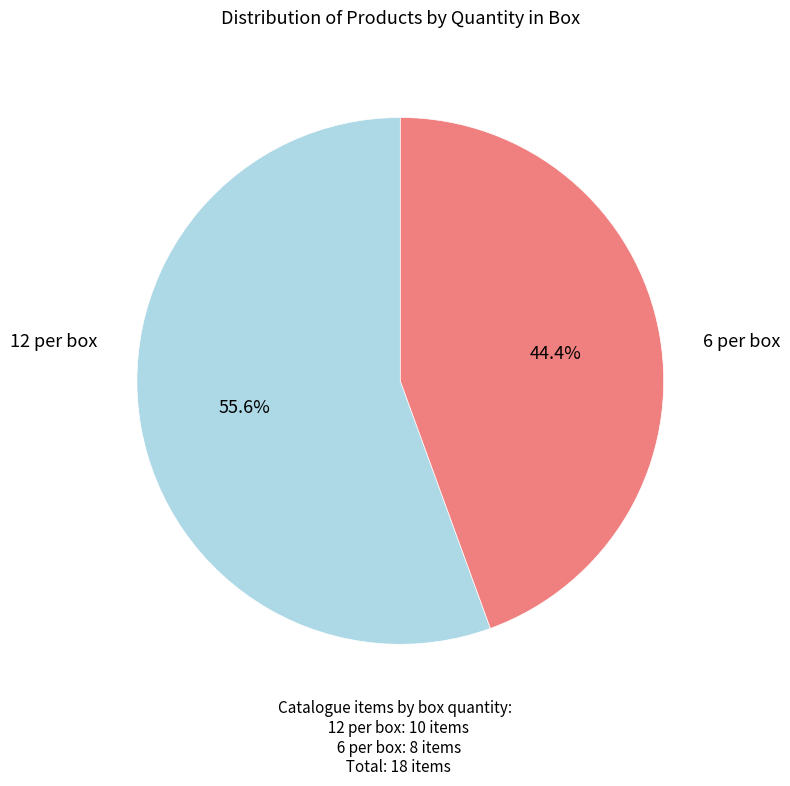

Is there any slice that represents more than half of the pie?

Yes